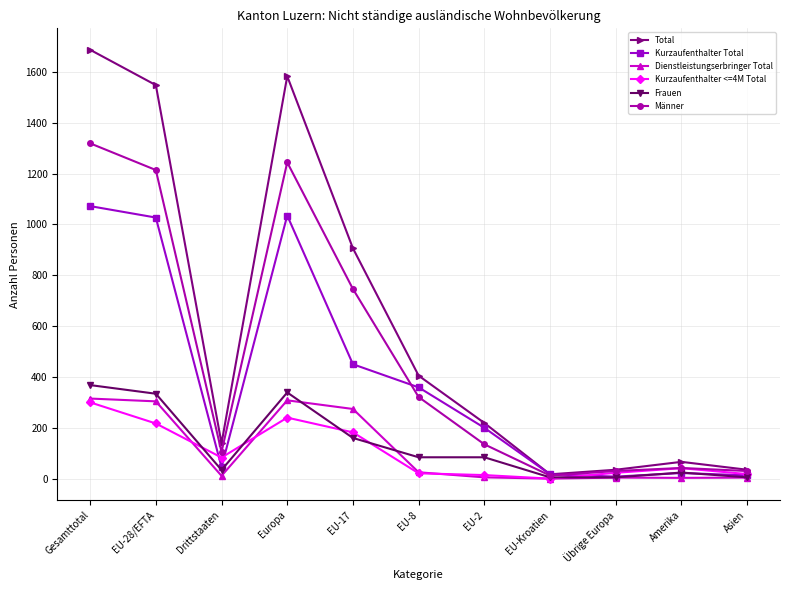

What is the label of the 8th point from the left?

EU-Kroatien